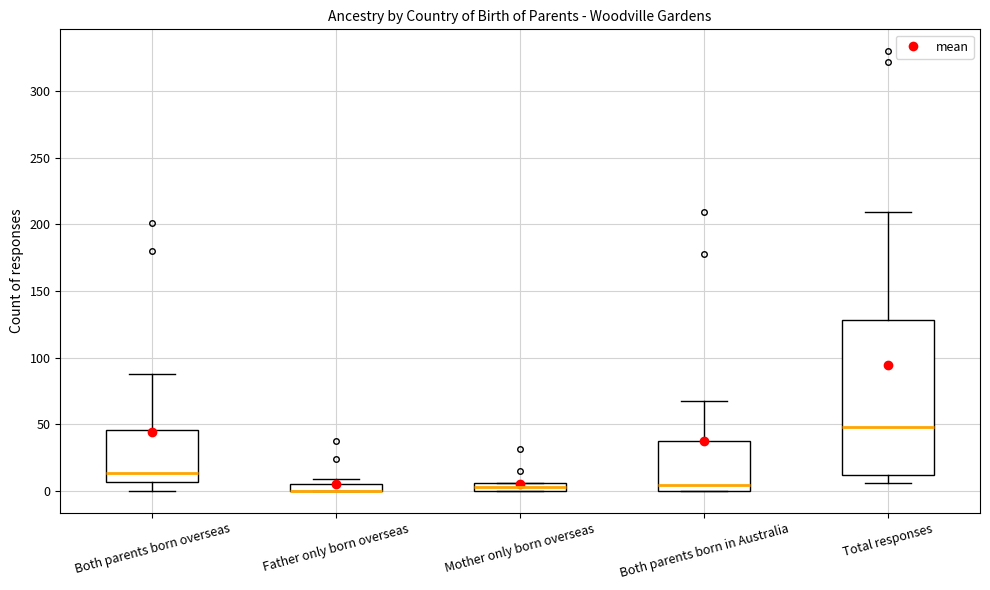

Where is the lower edge of the box for Father only born overseas on the y-axis? The values are not printed on the chart, so give them approximately, as read against the axis.

0